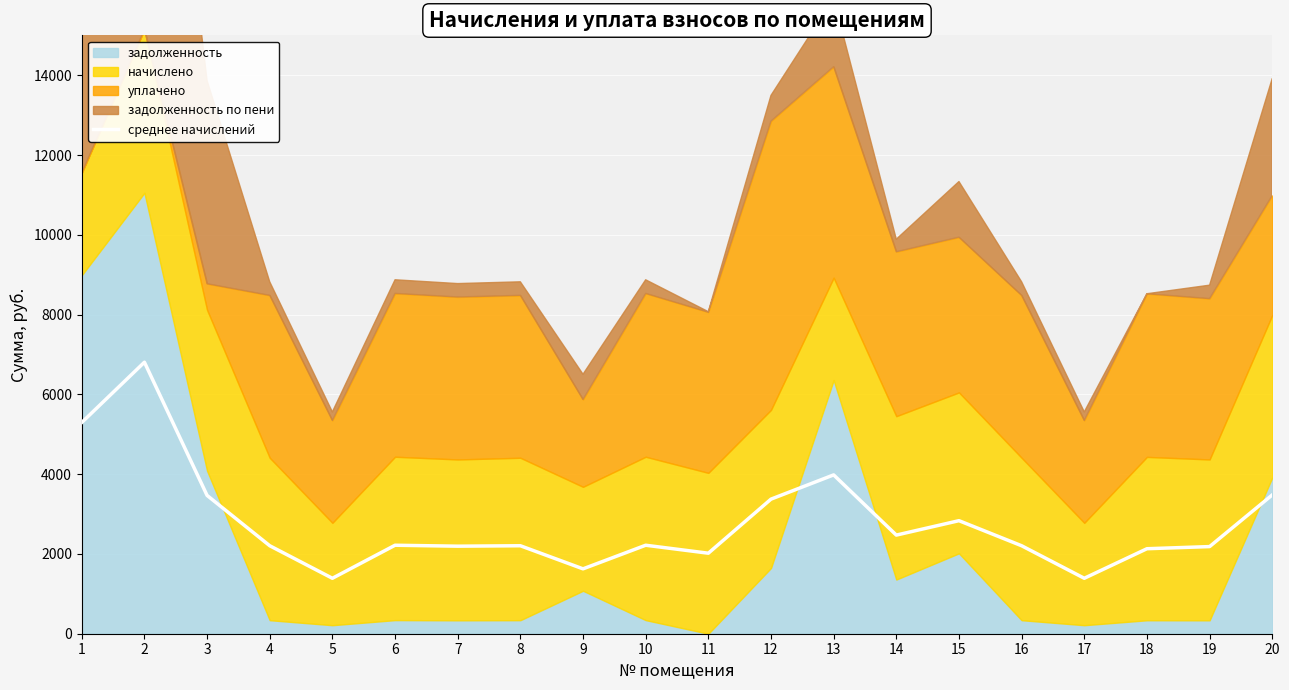

What is the value of the 18th point from the left?

2130.7